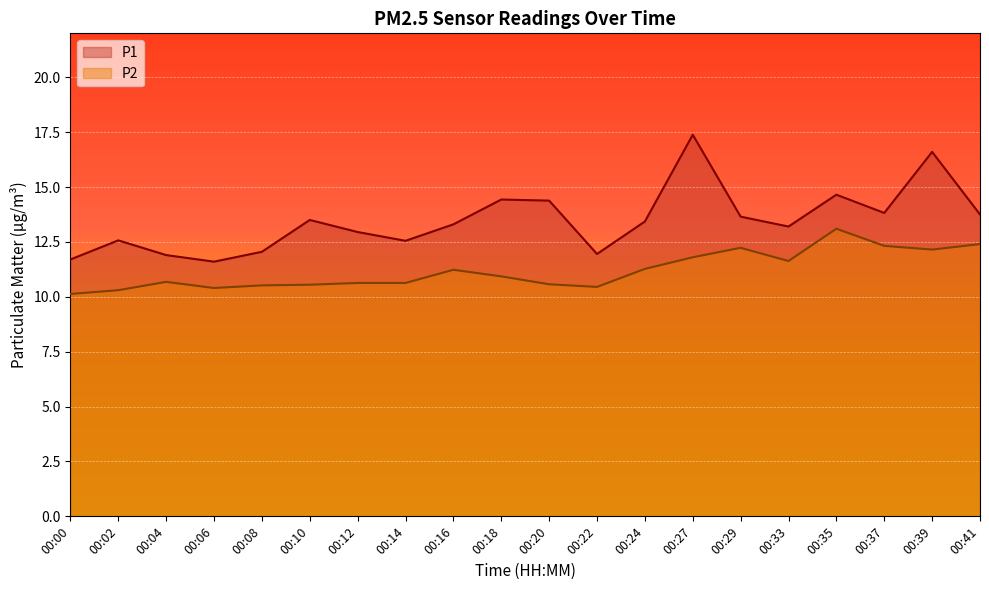

Rank the series by their average value, from lowest to highest.

P2, P1